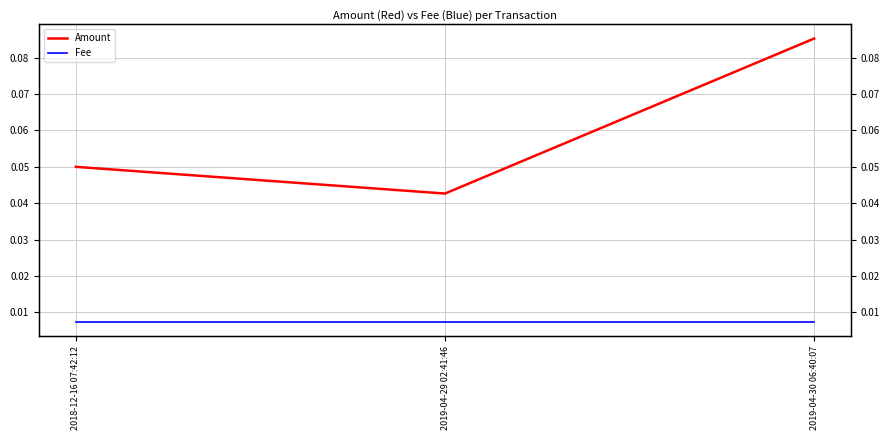

Reading right to left, transcribe all the data shown in this chart.

Amount: 2019-04-30 06:40:07=0.1	2019-04-29 02:41:46=0.0	2018-12-16 07:42:12=0.1
Fee: 2019-04-30 06:40:07=0.0	2019-04-29 02:41:46=0.0	2018-12-16 07:42:12=0.0